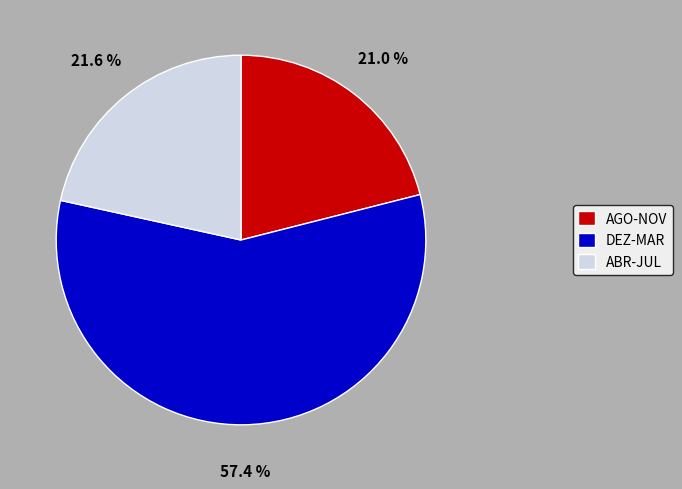

What is the smallest slice in the pie chart?

AGO-NOV